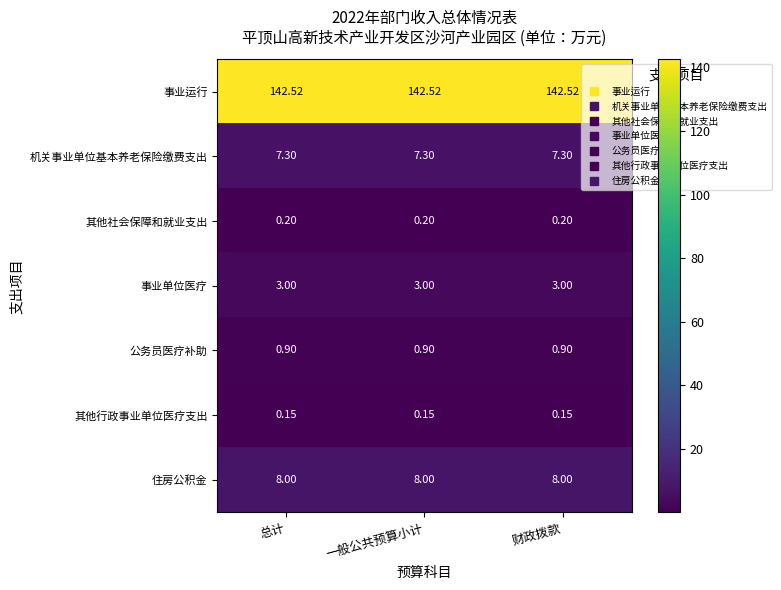

Rank the series at 财政拨款 from lowest to highest value.

其他行政事业单位医疗支出, 其他社会保障和就业支出, 公务员医疗补助, 事业单位医疗, 机关事业单位基本养老保险缴费支出, 住房公积金, 事业运行